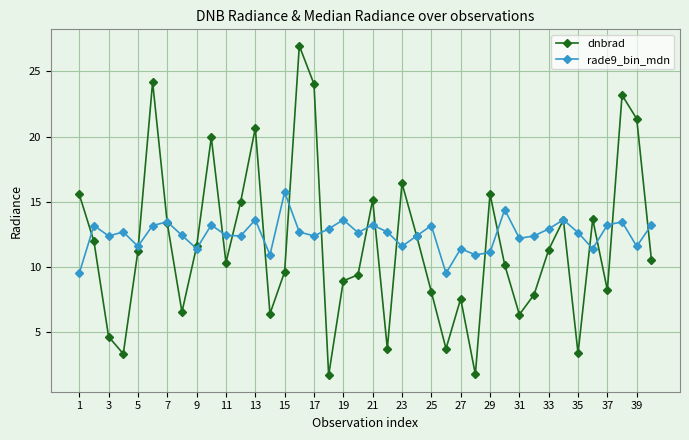

How many lines are shown in the chart?

2